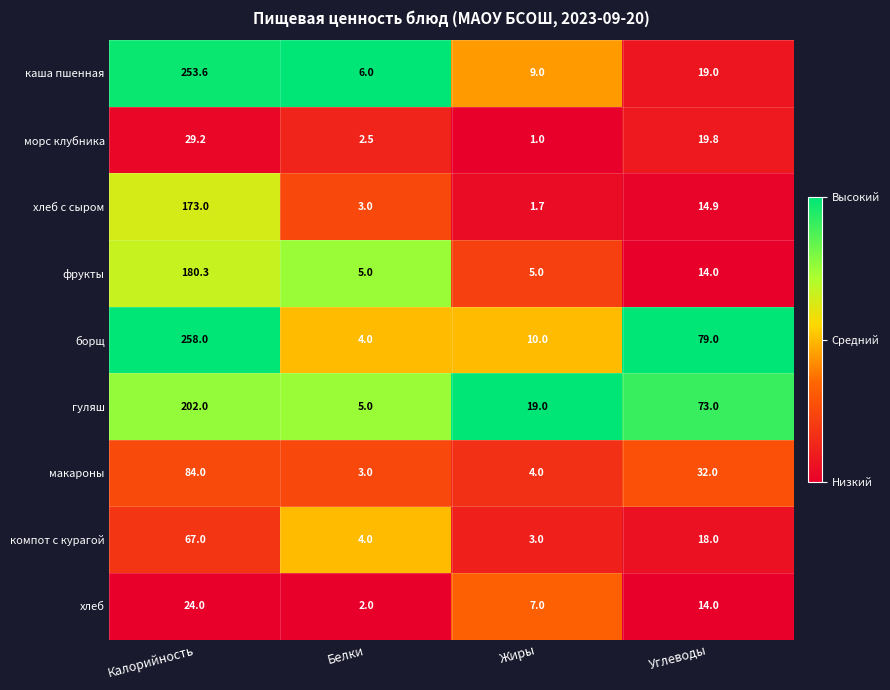

How many categories are shown in the chart?

4